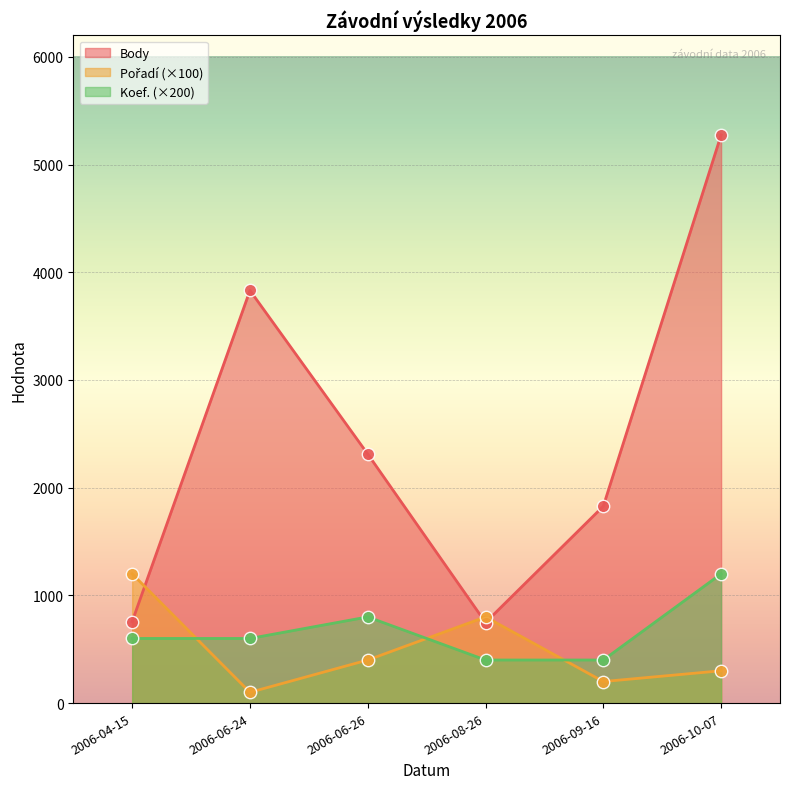

Is the value of Body at 2006-06-26 greater than the value of Pořadí at 2006-09-16?

Yes